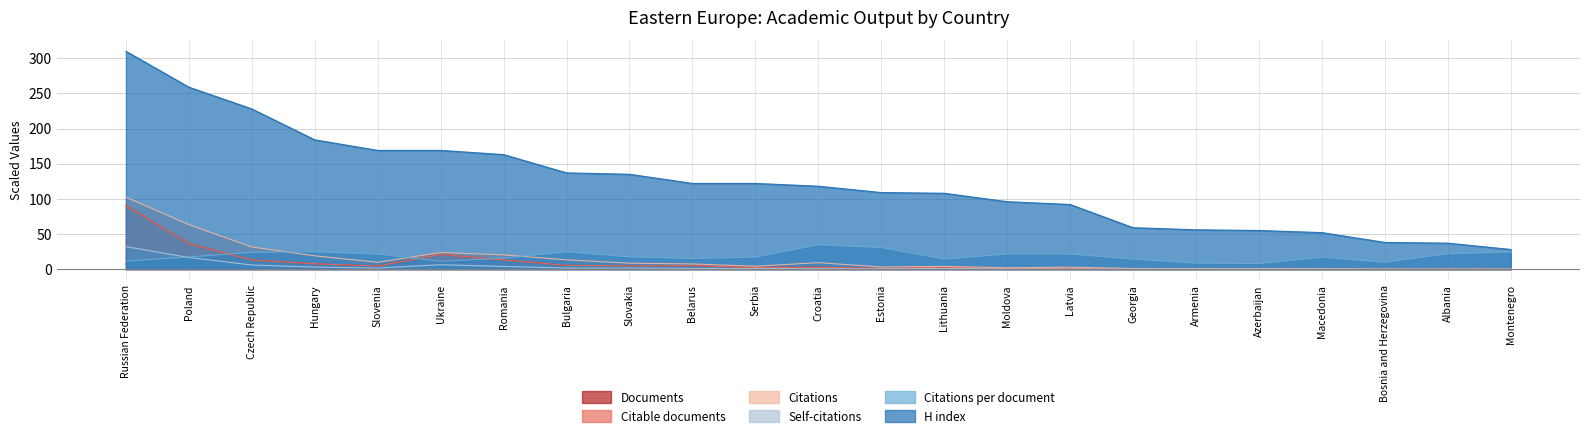

Which category has the highest value across all series?

Russian Federation